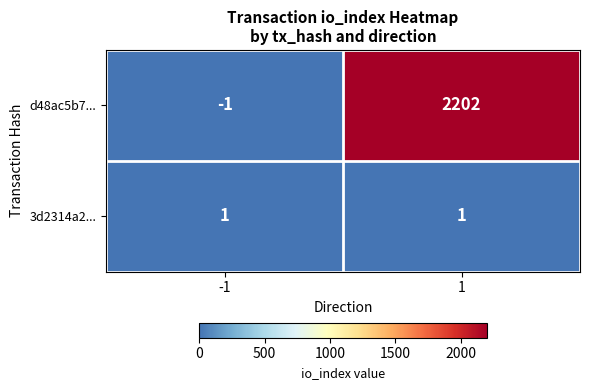

List the series in order of their peak value, highest first.

d48ac5b7..., 3d2314a2...